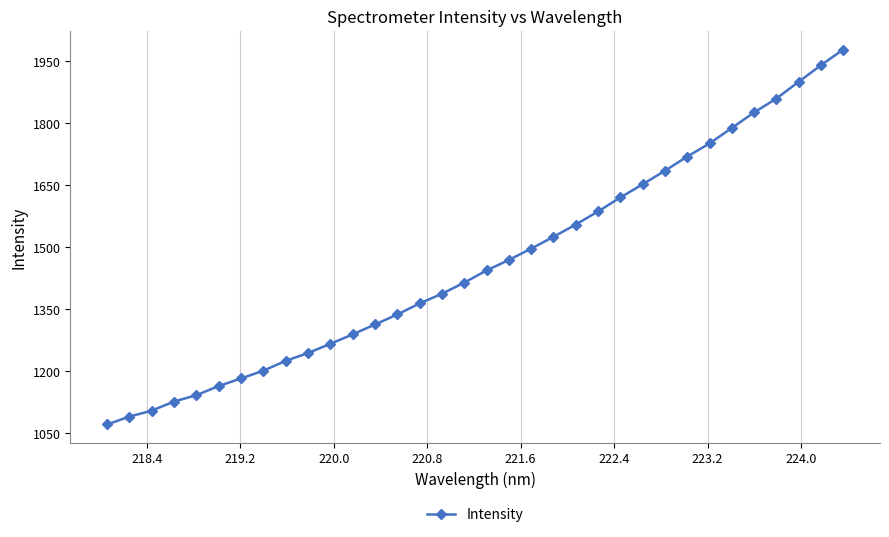

What is the greatest value displayed?

1979.0